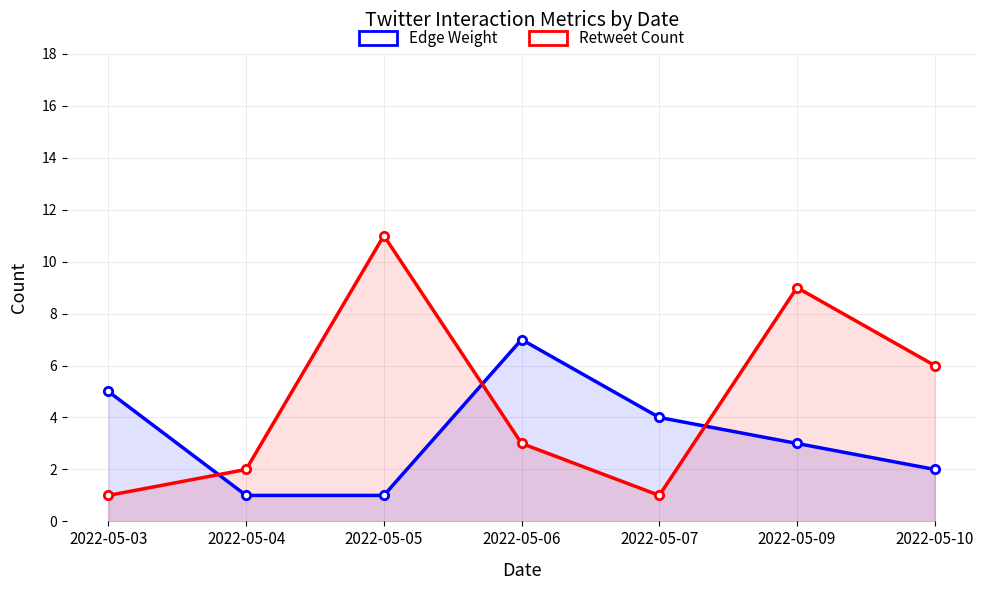

List the labels in order of Edge Weight value, largest first.

2022-05-06, 2022-05-03, 2022-05-07, 2022-05-09, 2022-05-10, 2022-05-04, 2022-05-05